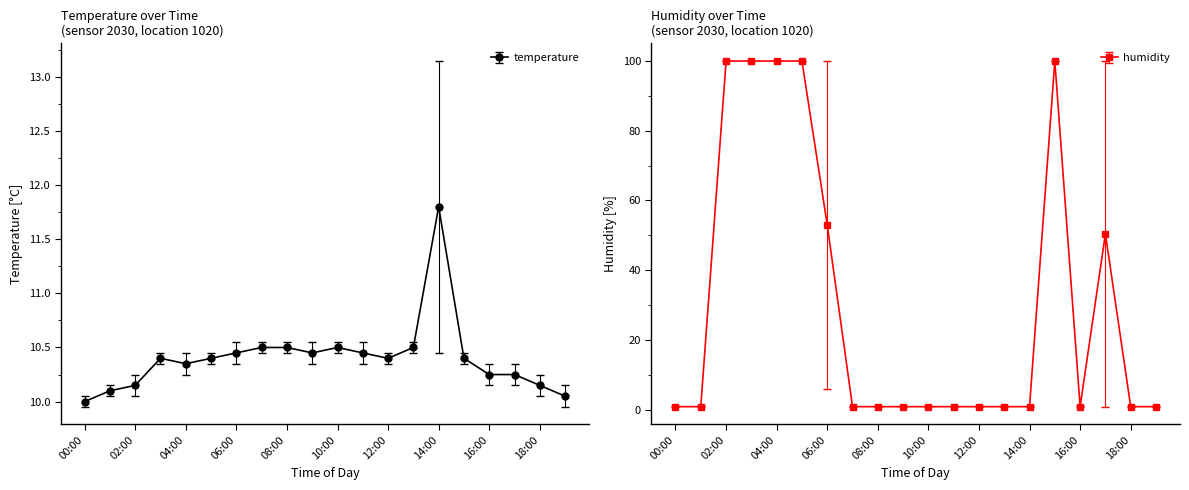

What is the maximum value for humidity?

99.9